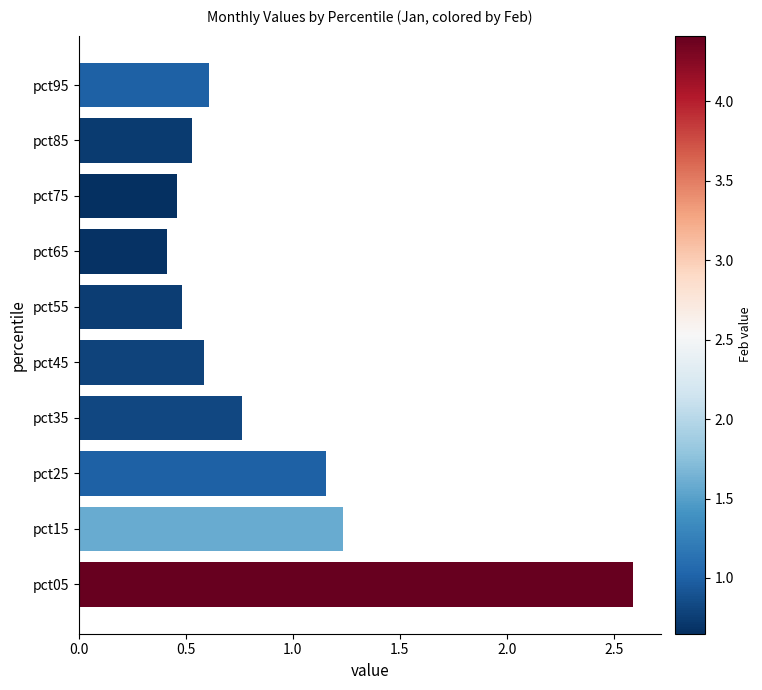

What is the smallest value displayed?

0.4